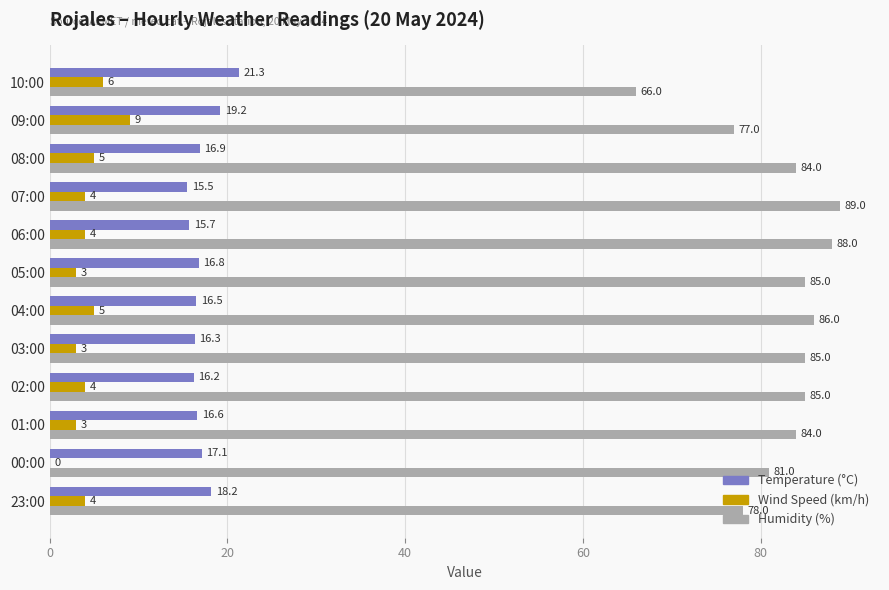

Which series changed the most between 09:00 and 08:00?

Humidity (%)